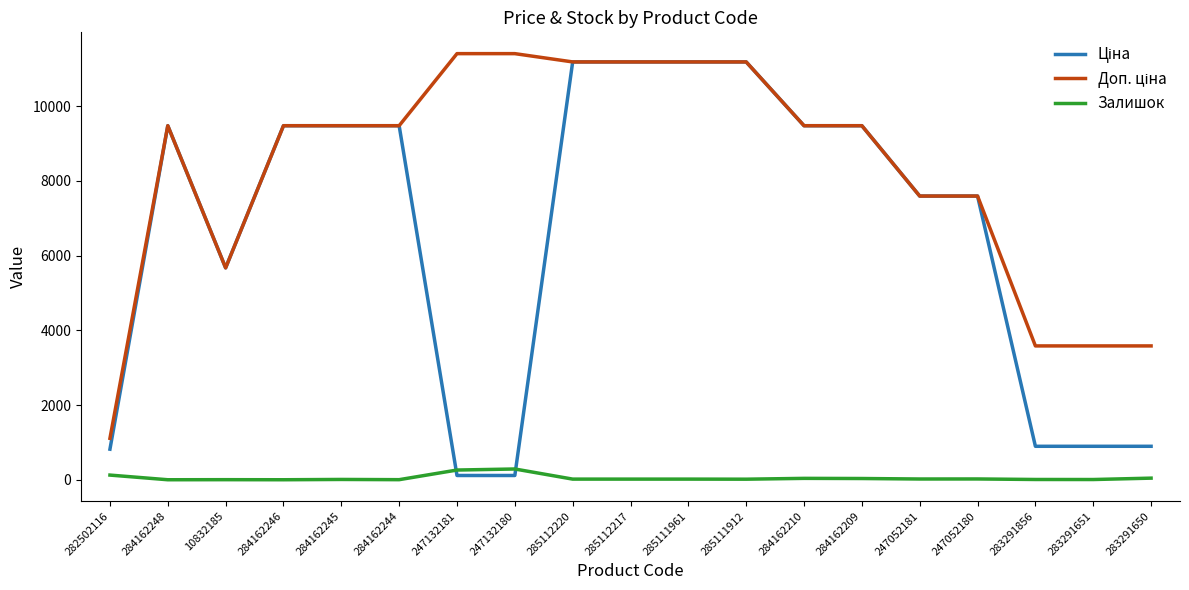

What is the maximum value shown in the chart?

11410.0